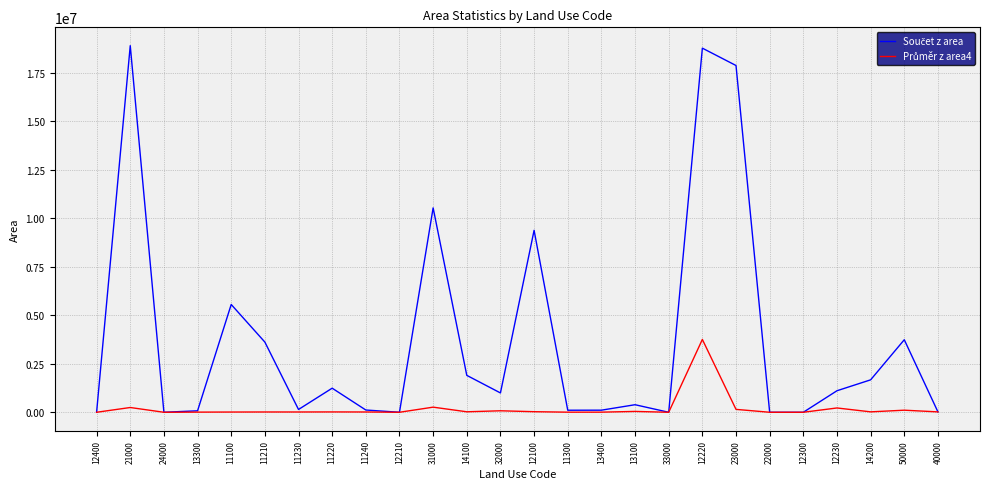

At which category is the sum across all series the highest?

12220